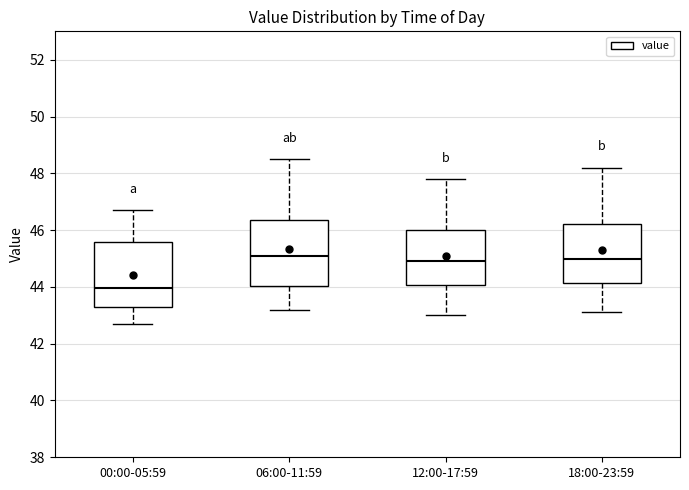

Reading left to right, transcribe this box plot: for each box, give where its median line is, the range the box spans, and where its two whiskers end, as read against the y-axis. The values are not printed on the chart, so give them approximately, as read against the axis.

00:00-05:59: median 44.0, box 43.2 to 45.6, whiskers 42.8 to 46.8
06:00-11:59: median 45.2, box 44.0 to 46.4, whiskers 43.2 to 48.6
12:00-17:59: median 45.0, box 44.0 to 46.0, whiskers 43.0 to 47.8
18:00-23:59: median 45.0, box 44.2 to 46.2, whiskers 43.2 to 48.2